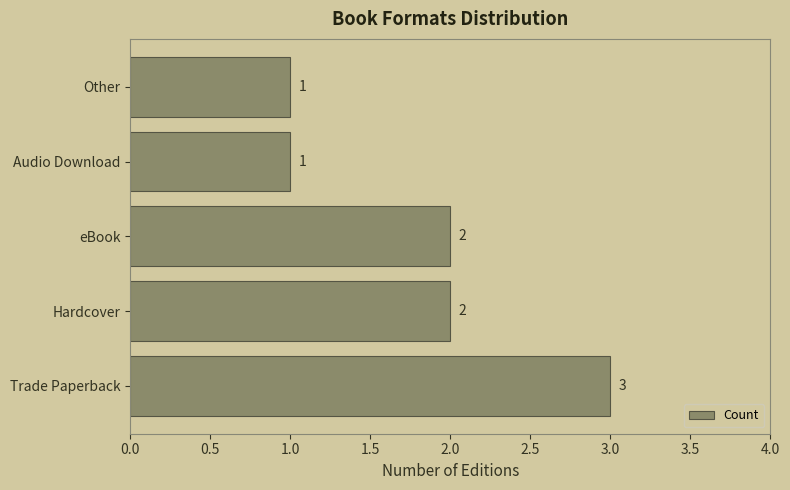

Which has a higher value, eBook or Audio Download?

eBook